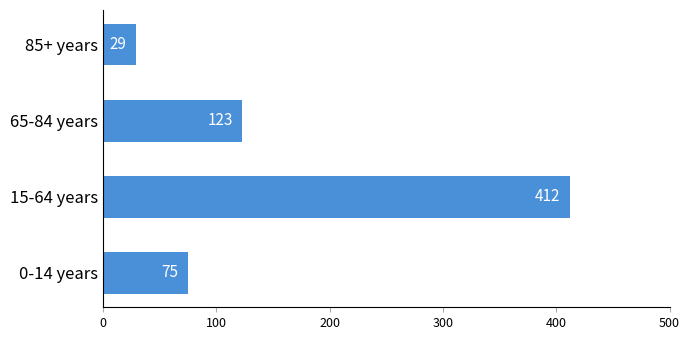

Are the bars horizontal?

Yes